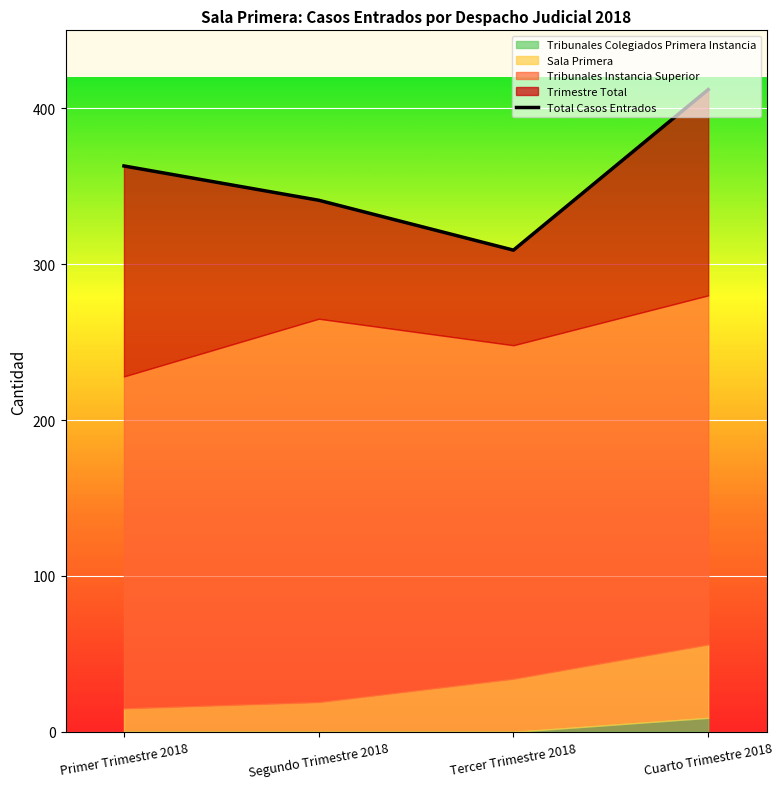

What is the label of the 3rd point from the left?

Tercer Trimestre 2018